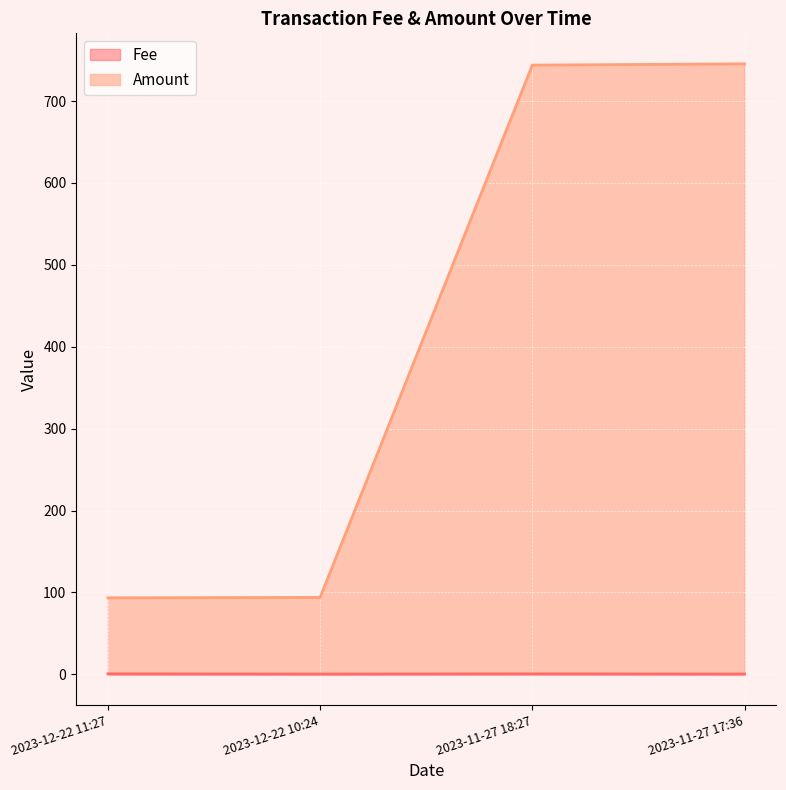

True or false: Amount has a value of 745.5 at 2023-11-27 17:36.

True